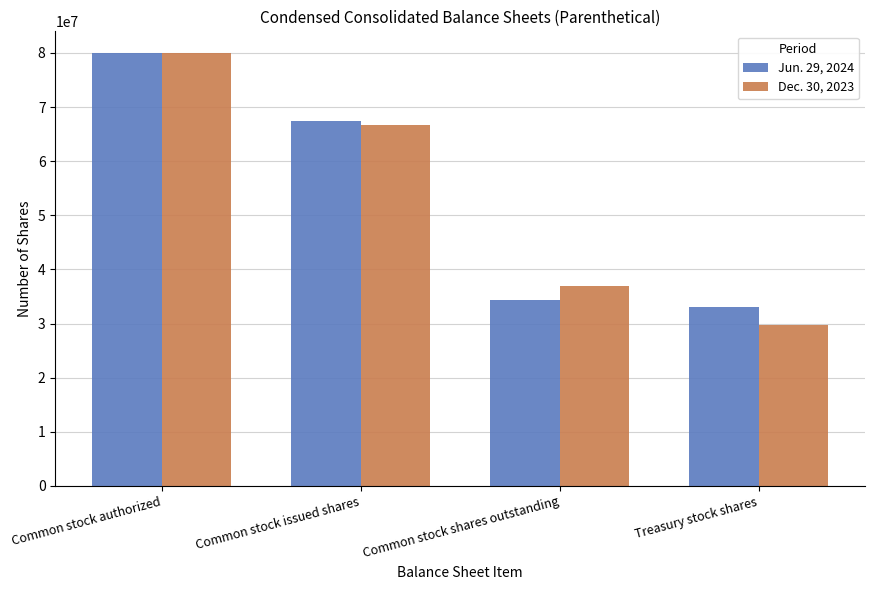

What is the difference between the maximum and minimum values in the Jun. 29, 2024 series?

46939309